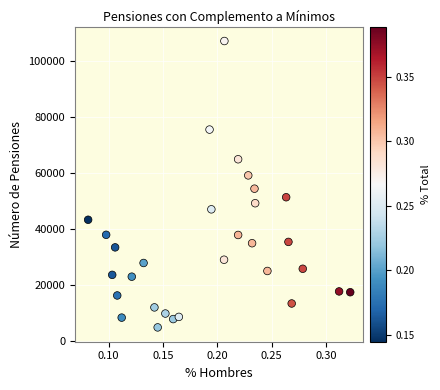

What Y value in the scatter plot is closest to 56112?

54516